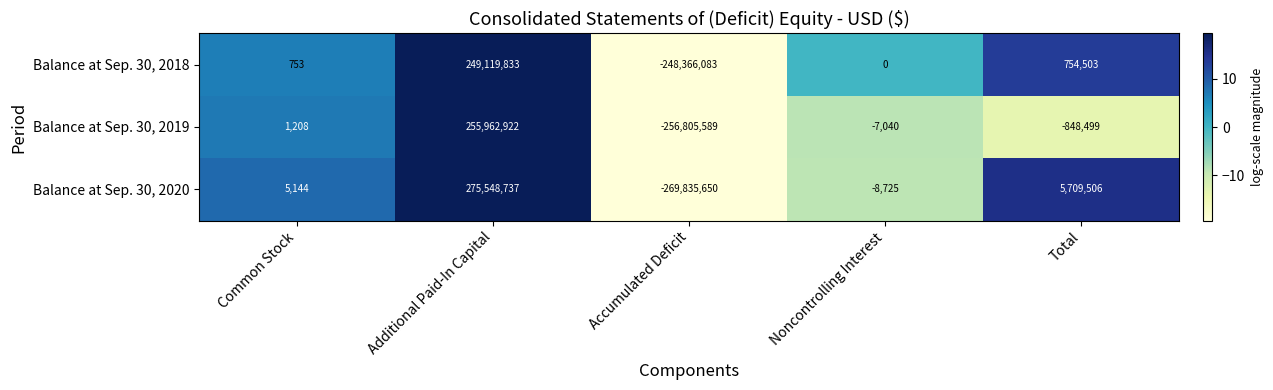

True or false: Balance at Sep. 30, 2018 has a value of 249119833 at Additional Paid-In Capital.

True